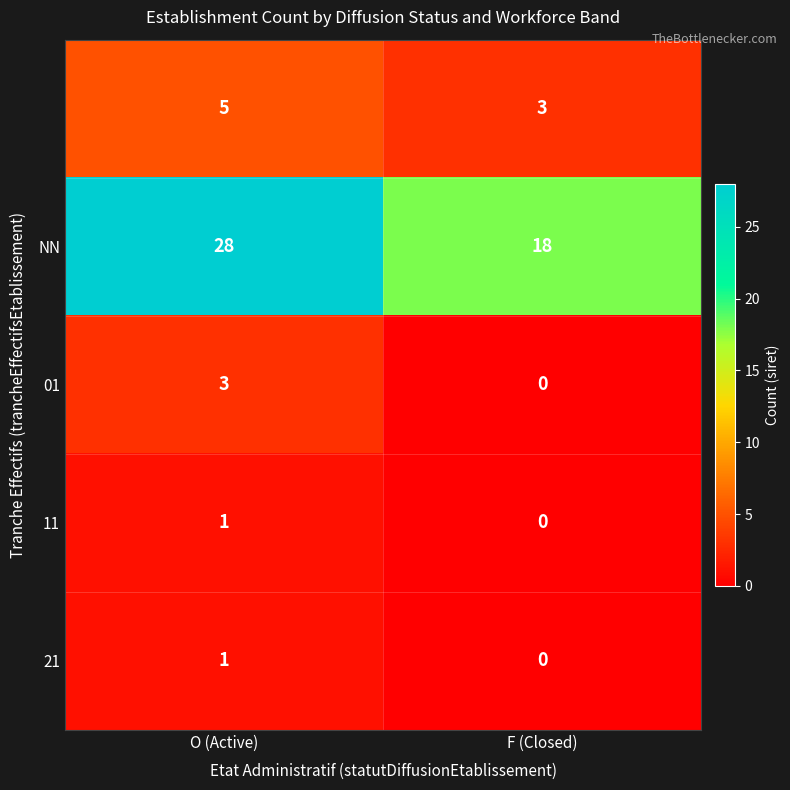

What is the total value across all series at F (Closed)?

21